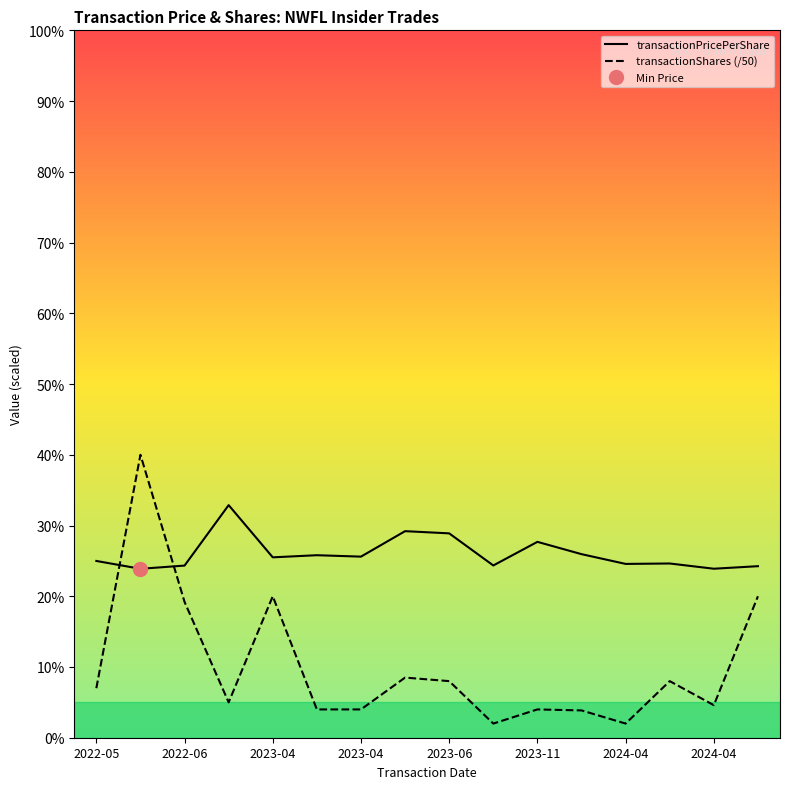

Where does the transactionShares (/50) series first go above 7?

2022-06